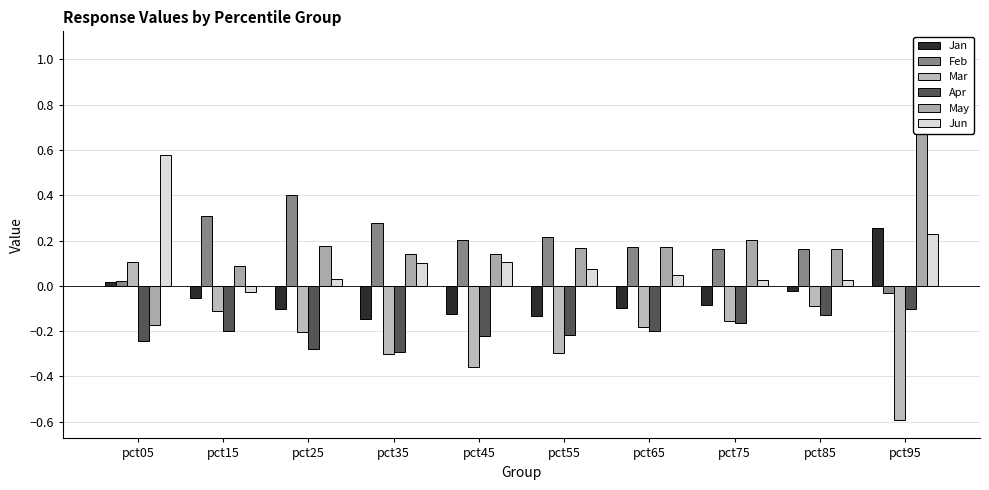

Reading left to right, what are all the values shown in this chart?

Jan: 0.0	-0.1	-0.1	-0.1	-0.1	-0.1	-0.1	-0.1	-0.0	0.3
Feb: 0.0	0.3	0.4	0.3	0.2	0.2	0.2	0.2	0.2	-0.0
Mar: 0.1	-0.1	-0.2	-0.3	-0.4	-0.3	-0.2	-0.2	-0.1	-0.6
Apr: -0.2	-0.2	-0.3	-0.3	-0.2	-0.2	-0.2	-0.2	-0.1	-0.1
May: -0.2	0.1	0.2	0.1	0.1	0.2	0.2	0.2	0.2	1.0
Jun: 0.6	-0.0	0.0	0.1	0.1	0.1	0.0	0.0	0.0	0.2